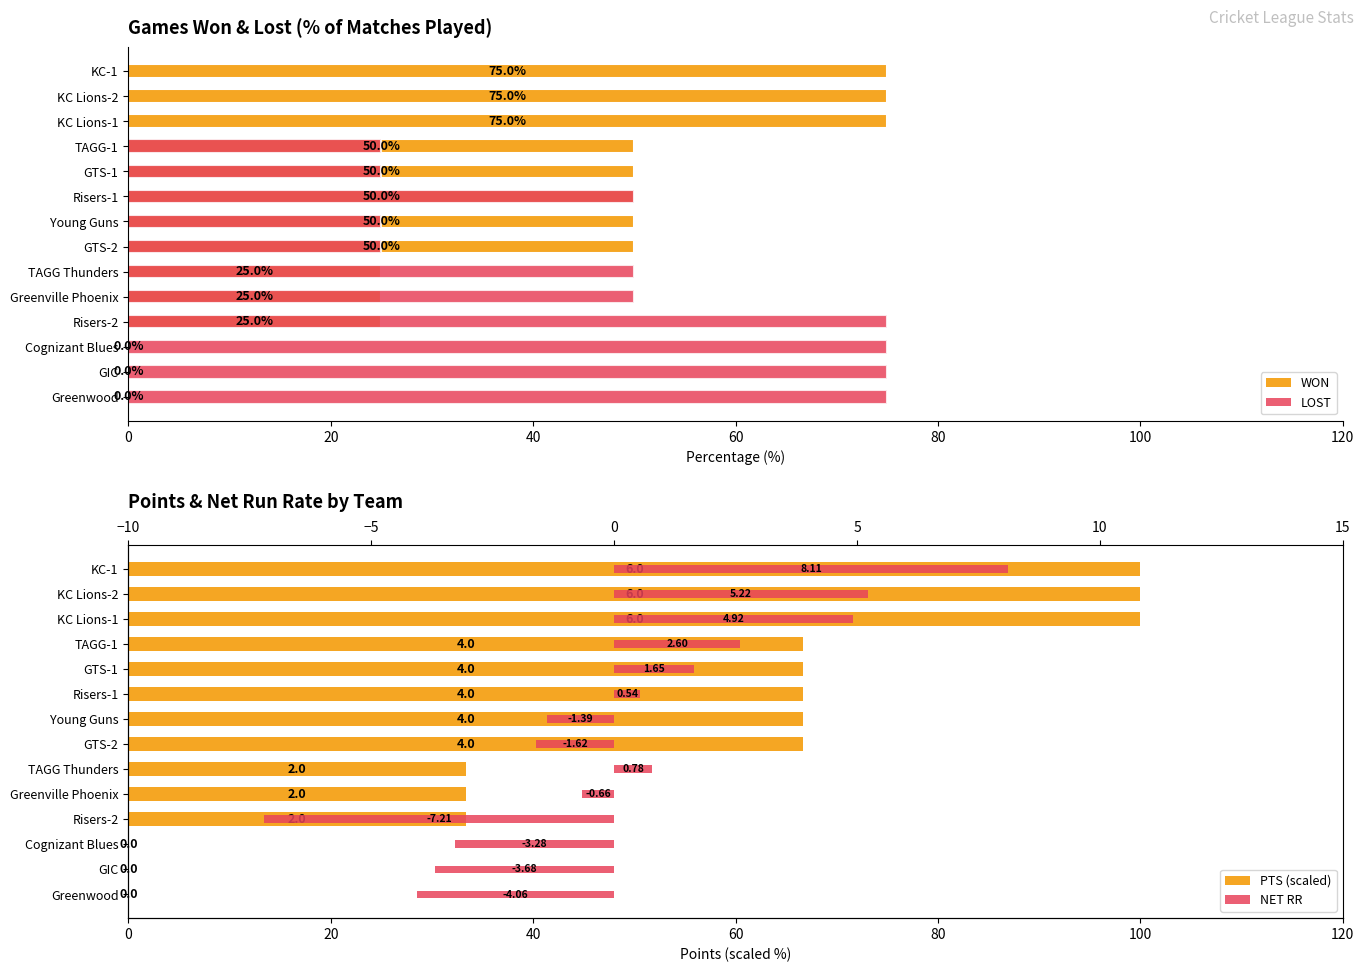

What is the highest value of the LOST series?

75.0